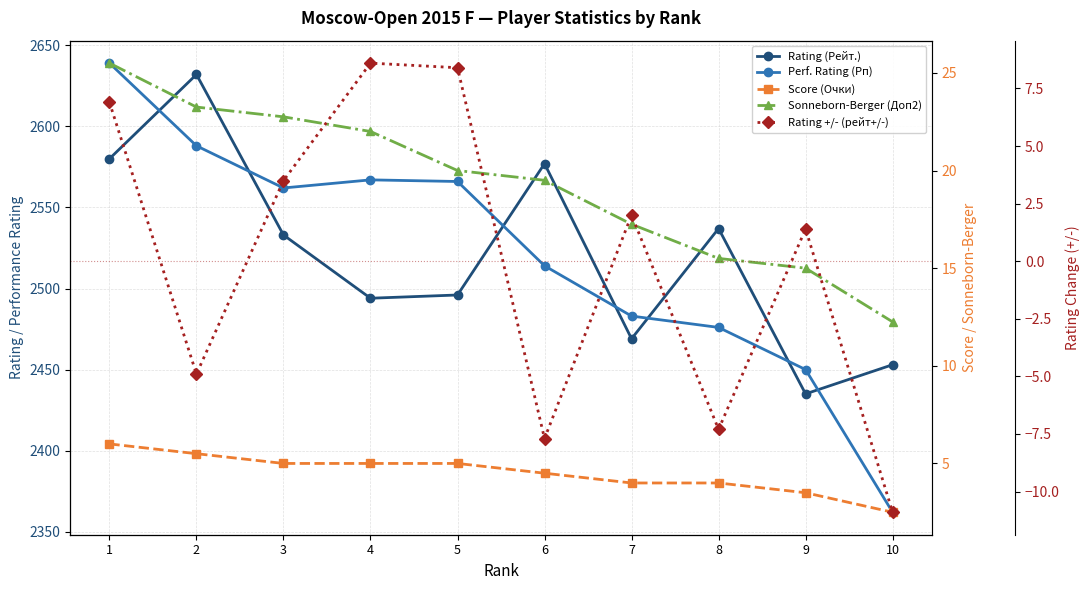

How many values in the Score (Очки) series exceed 5?

2